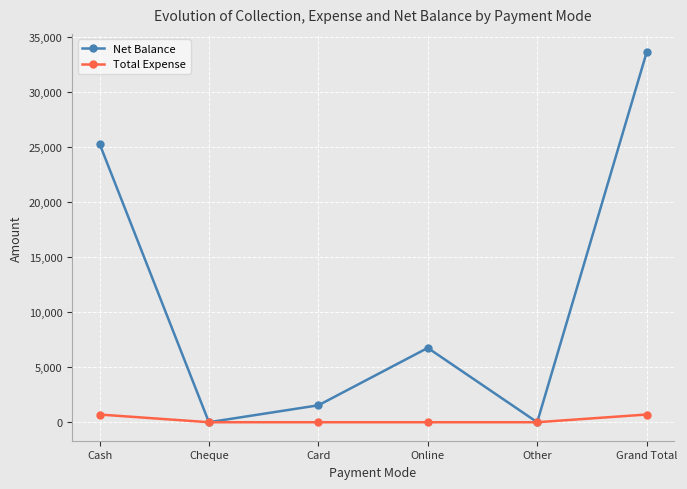

Rank the series at Card from highest to lowest value.

Net Balance, Total Expense